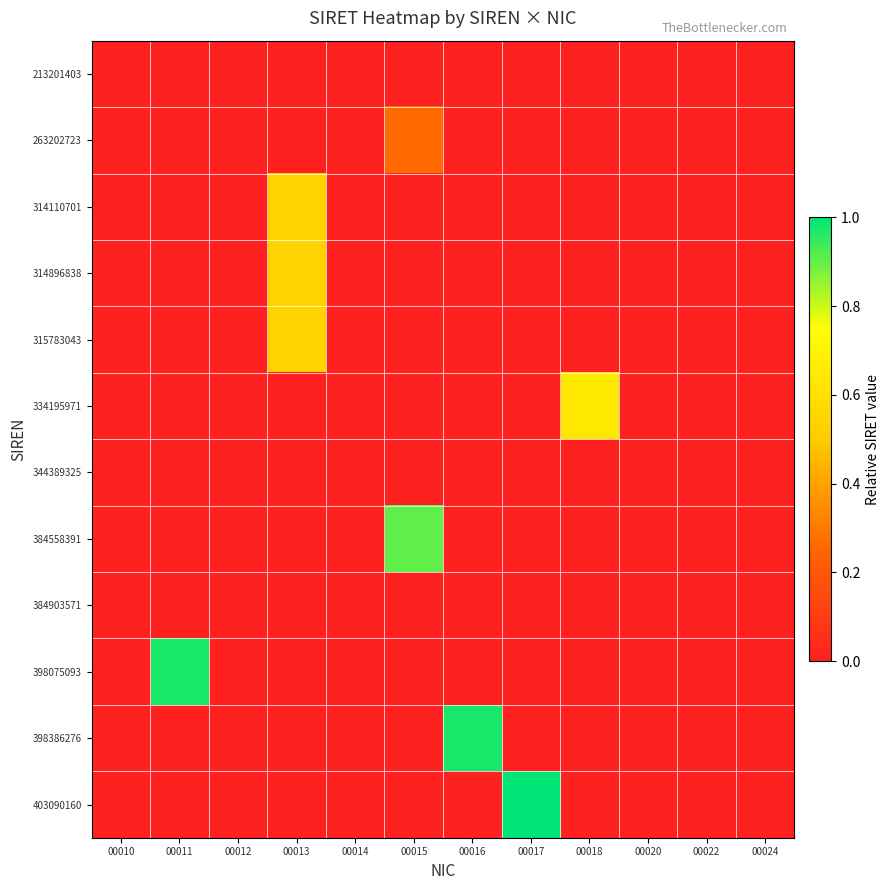

How many data points does each series have?

12